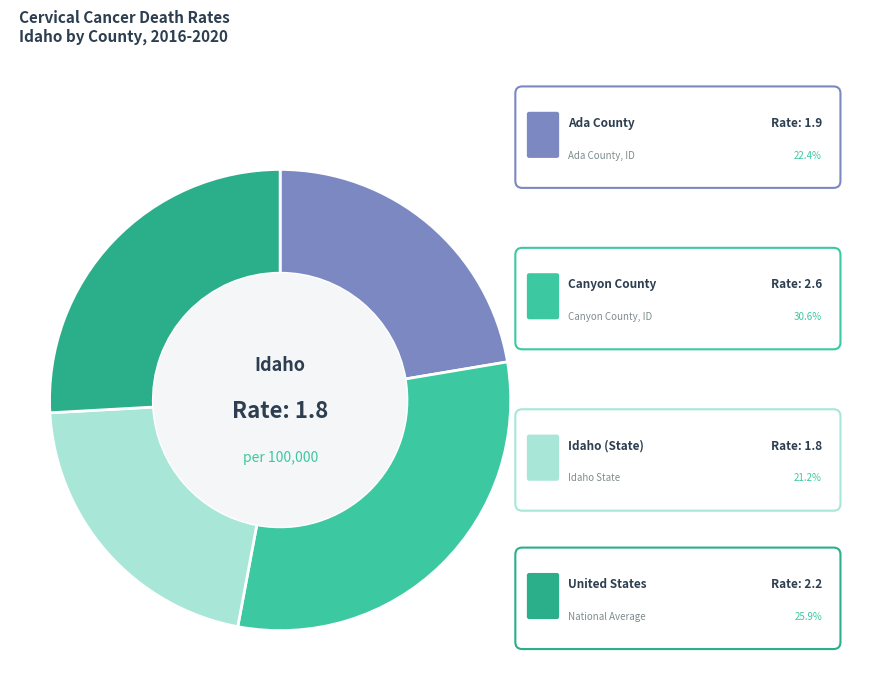

To the nearest percent, what portion does Ada County represent?

22%